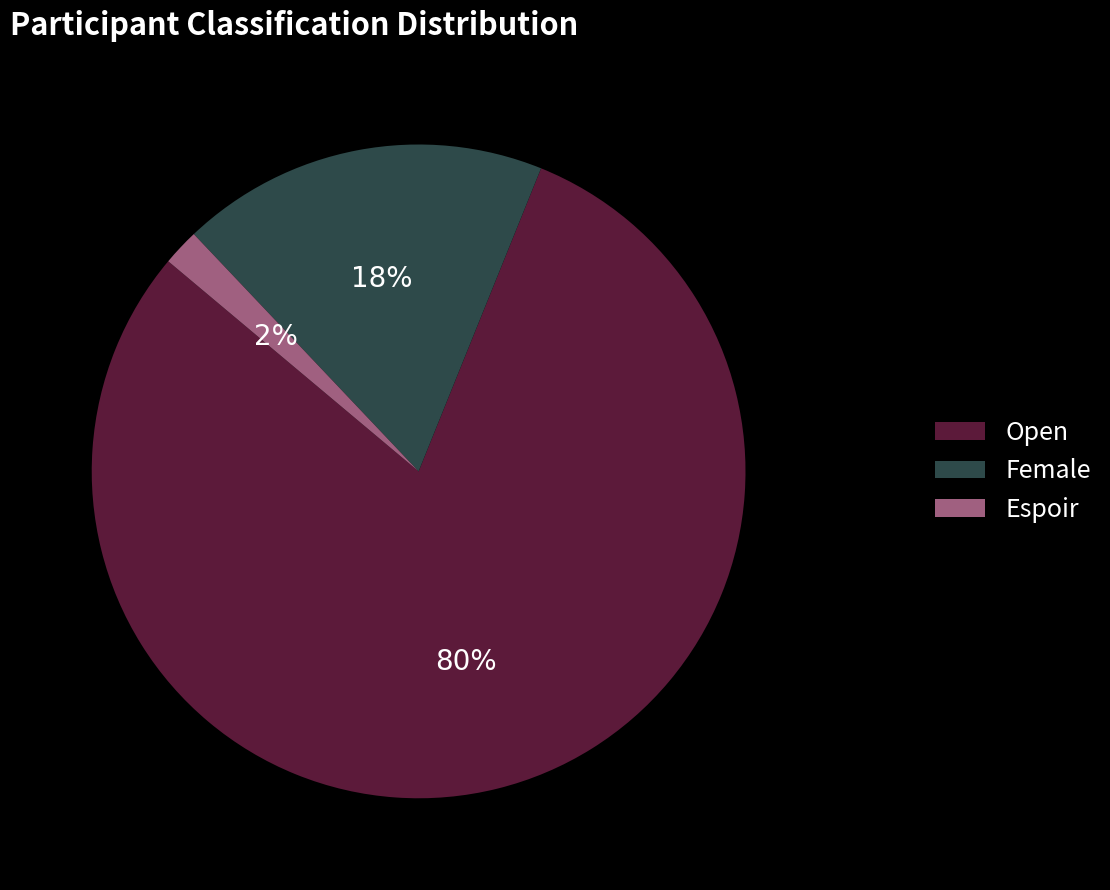

To the nearest percent, what is the difference between the Espoir and Female slice percentages?

16%